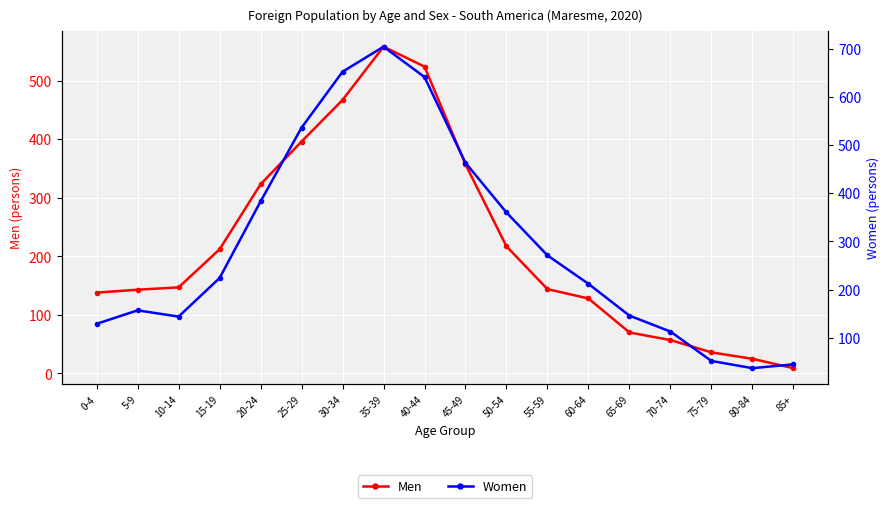

What is the value of the Women point at the 4th from the left?

224